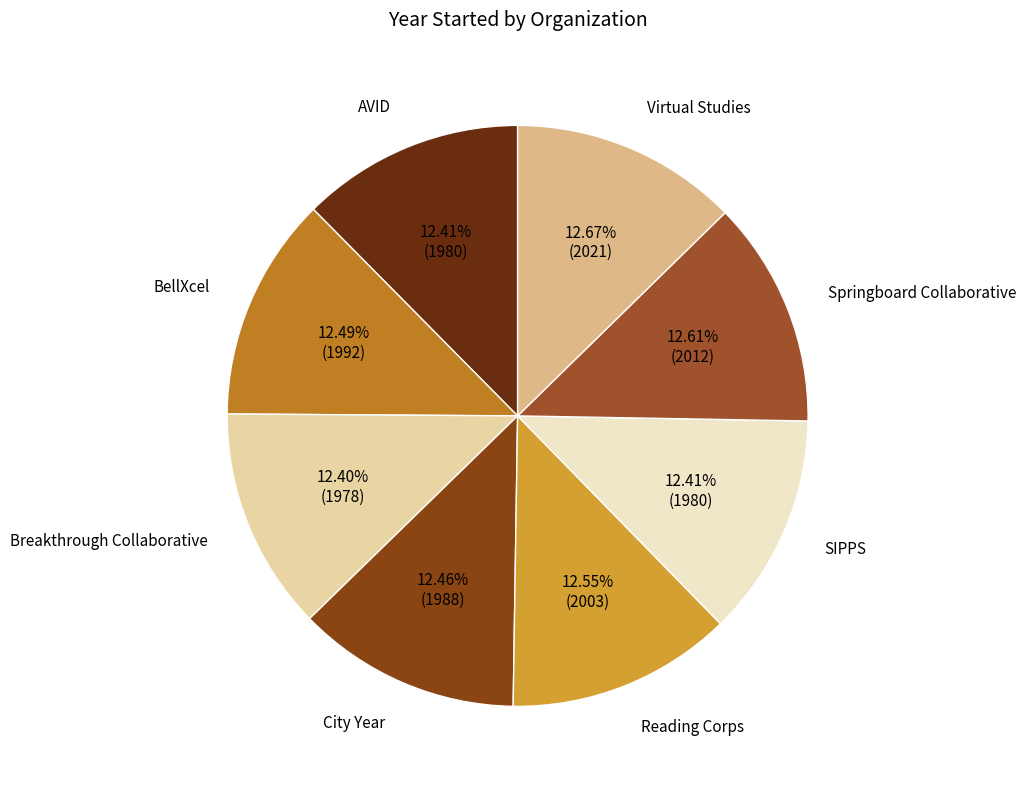

Combined, do Springboard Collaborative and AVID account for over 50%?

No